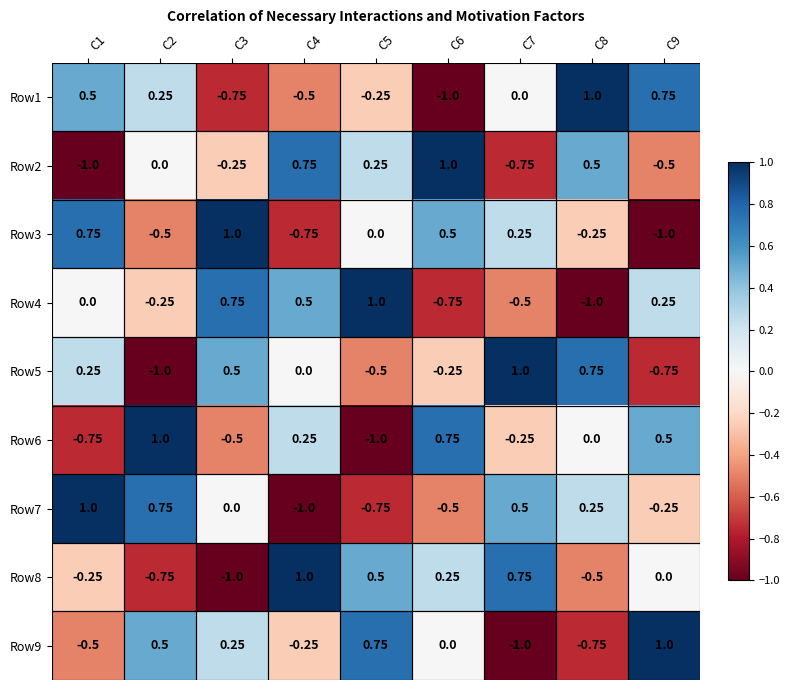

Is the value of Row4 at C9 greater than the value of Row6 at C9?

No